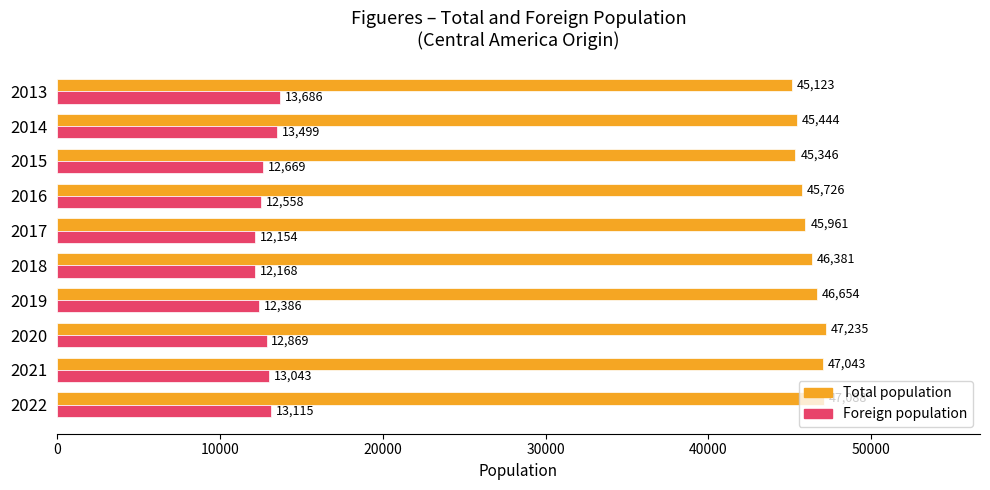

Is it true that Total population equals 15041 at 2021?

False